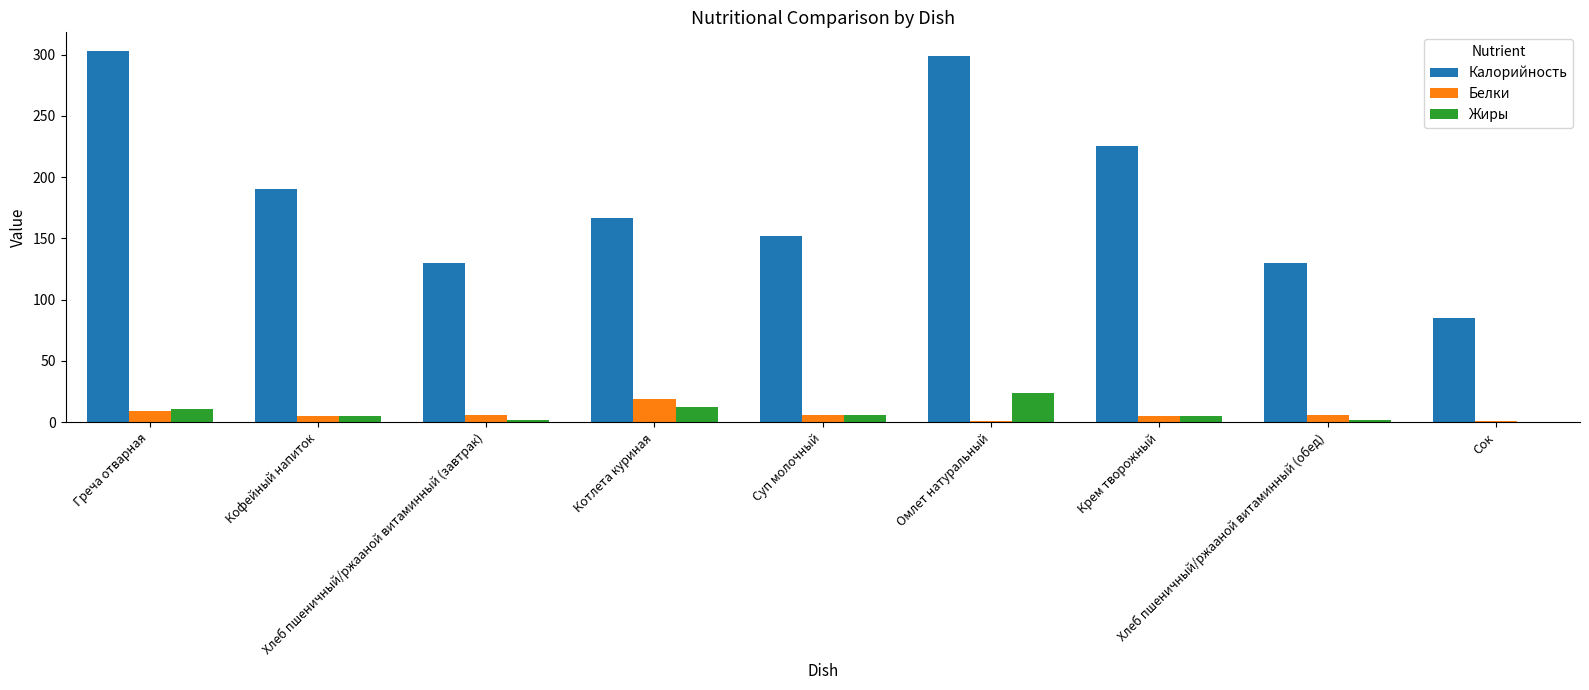

What is the difference between the Жиры values at Кофейный напиток and Хлеб пшеничный/ржааной витаминный (обед)?

3